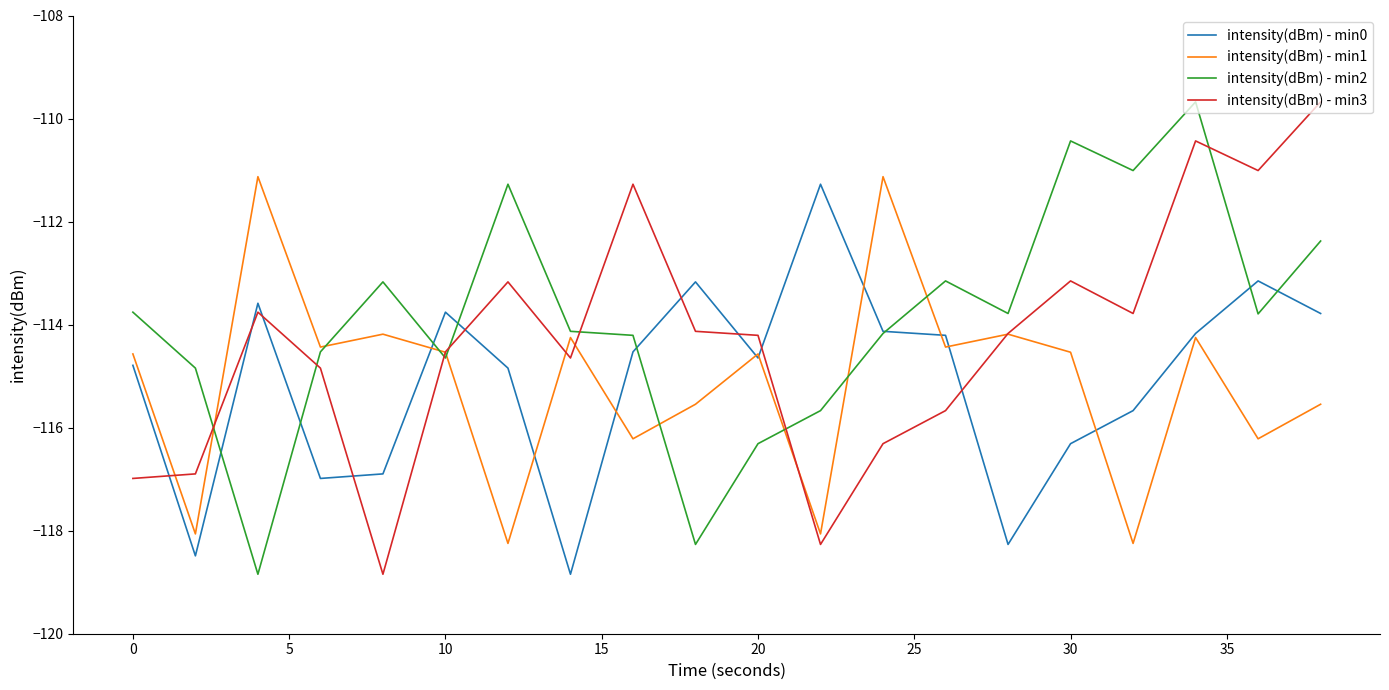

What is the smallest value displayed?

-118.8